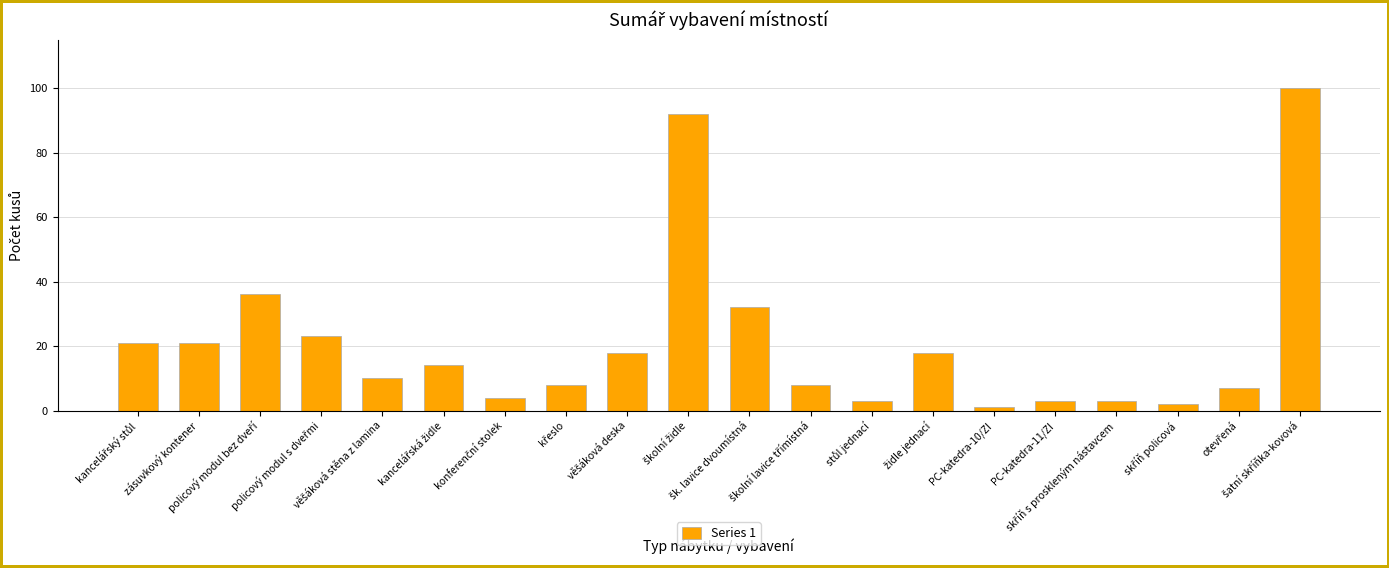

Count the number of categories in the chart.

20